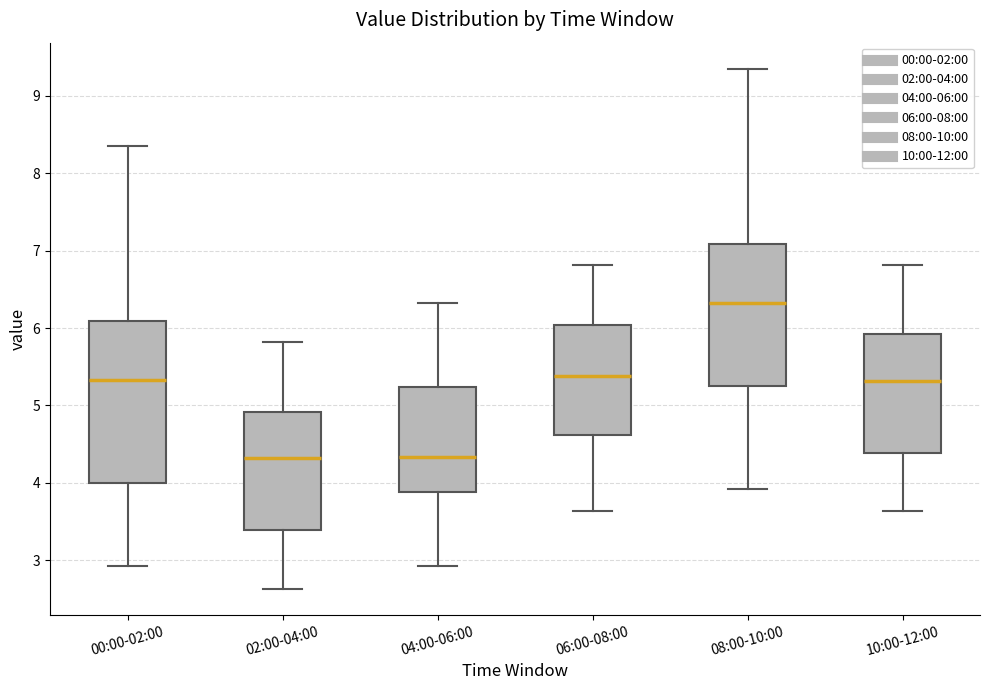

Reading left to right, read every box against the y-axis: the position of its median line, the range the box covers, and the ends of its whiskers. The values are not printed on the chart, so give them approximately, as read against the axis.

00:00-02:00: median 5.3, box 4.0 to 6.1, whiskers 2.9 to 8.4
02:00-04:00: median 4.3, box 3.4 to 4.9, whiskers 2.6 to 5.8
04:00-06:00: median 4.3, box 3.9 to 5.2, whiskers 2.9 to 6.3
06:00-08:00: median 5.4, box 4.6 to 6.0, whiskers 3.6 to 6.8
08:00-10:00: median 6.3, box 5.2 to 7.1, whiskers 3.9 to 9.4
10:00-12:00: median 5.3, box 4.4 to 5.9, whiskers 3.6 to 6.8